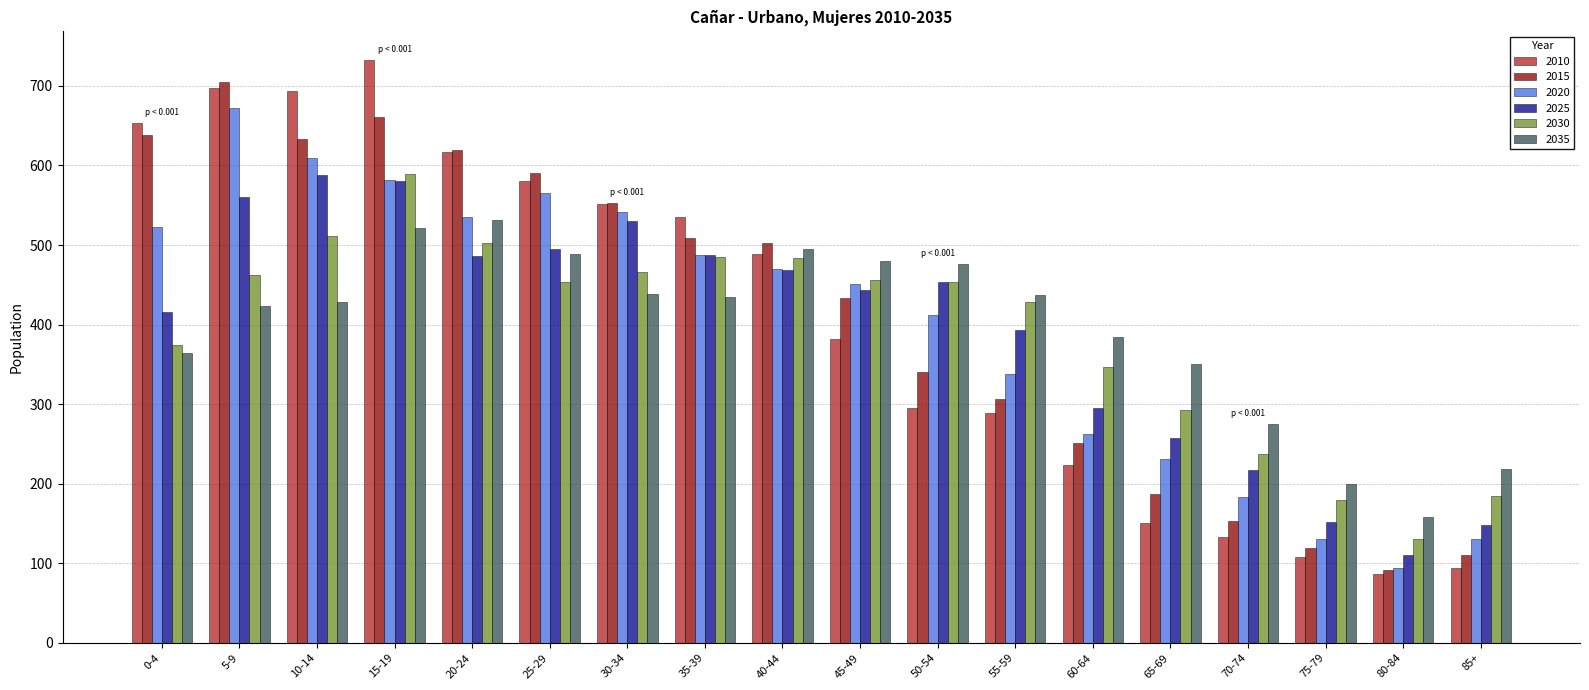

At which label does 2030 reach its minimum?

80-84